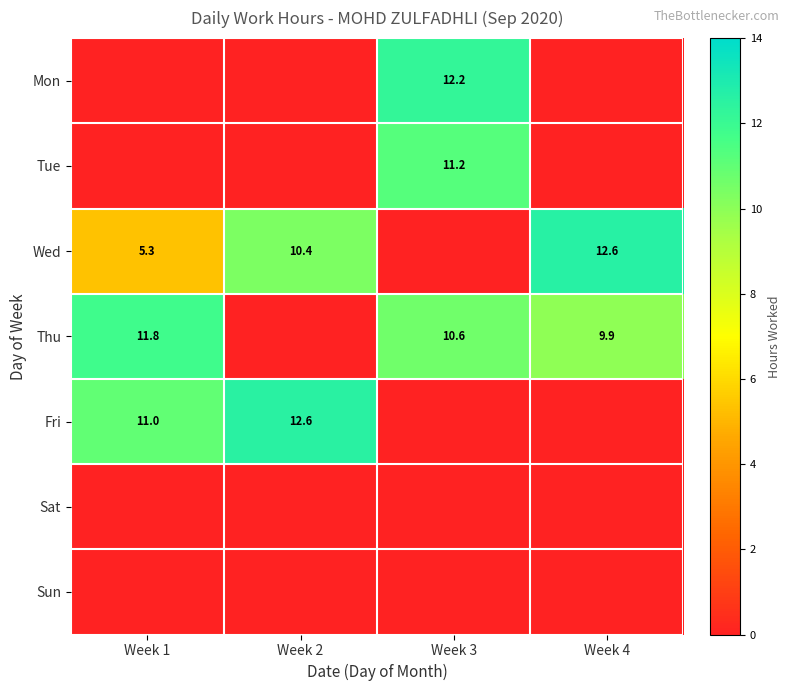

At which category does the chart reach its peak across all series?

Week 4